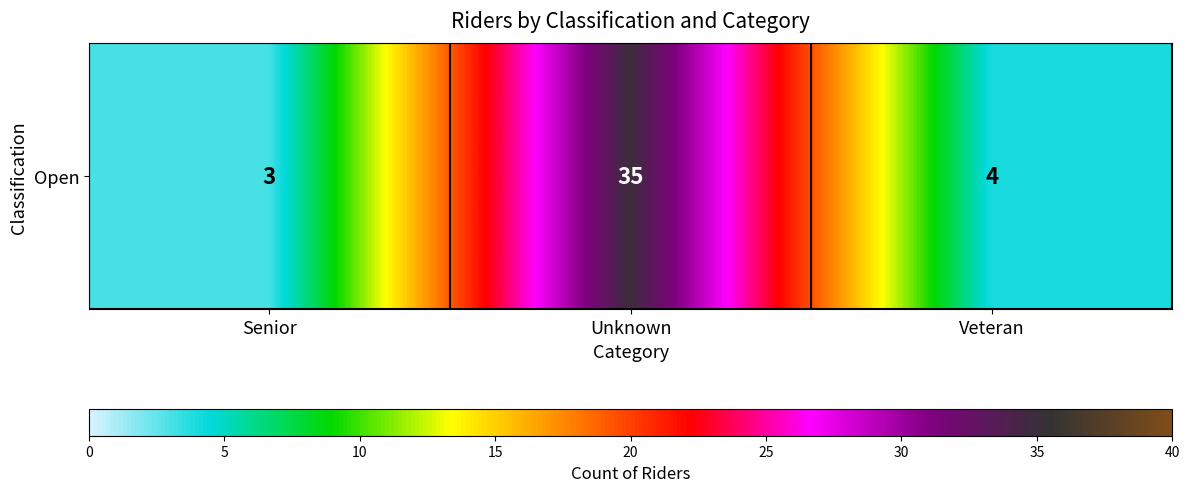

Count the number of categories in the chart.

3